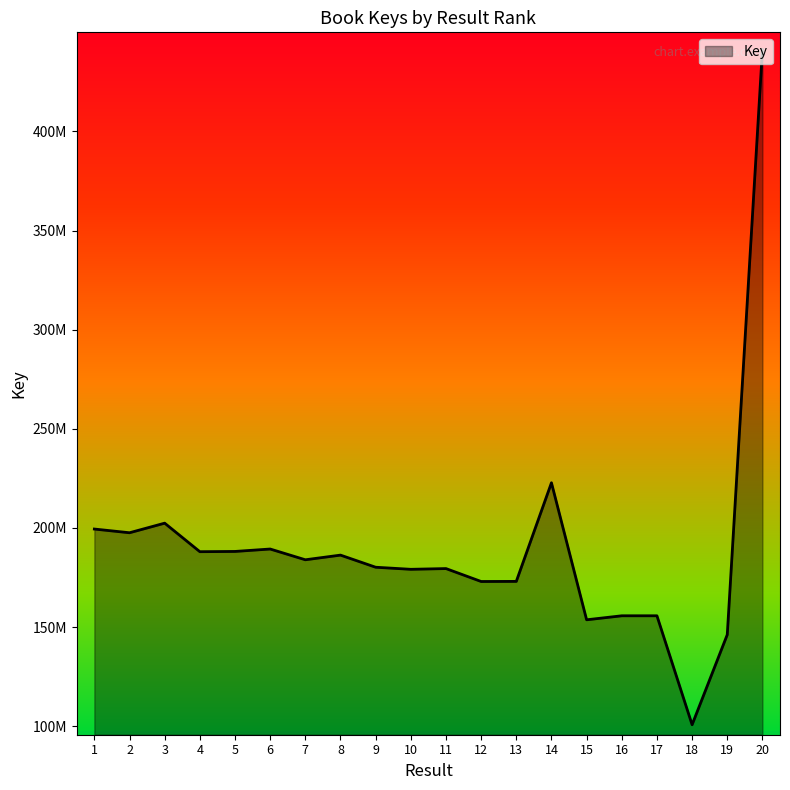

Does the chart have visible grid lines?

No